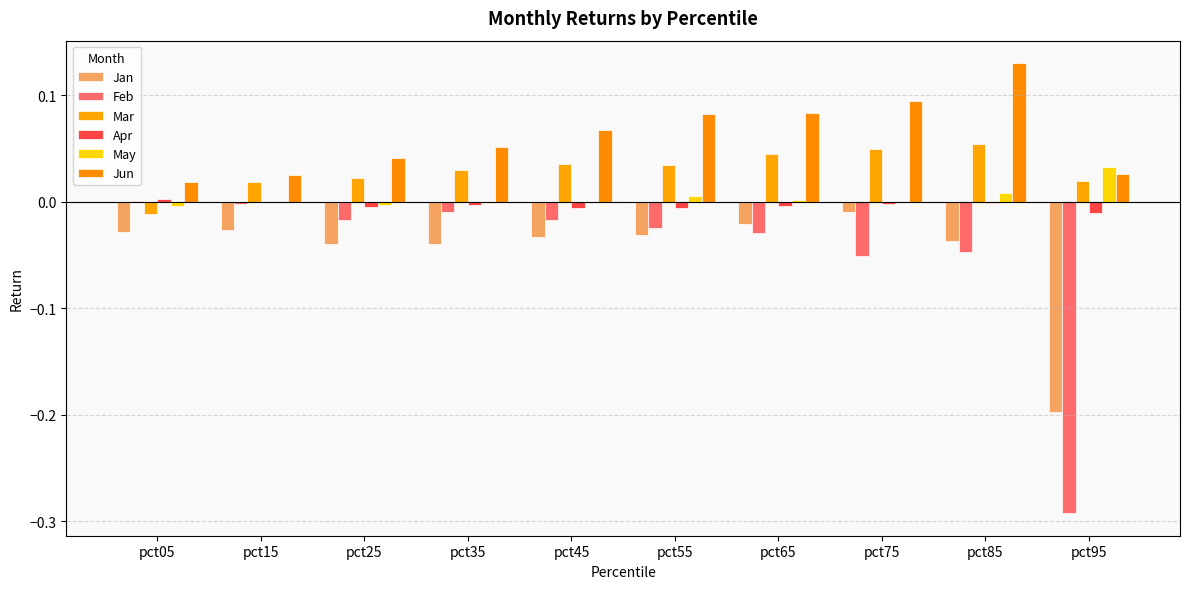

Is it true that Apr equals -0.0 at pct65?

True